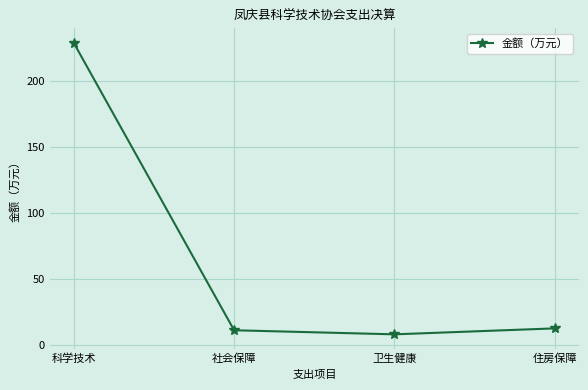

What is the value of the 3rd point from the left?

8.0